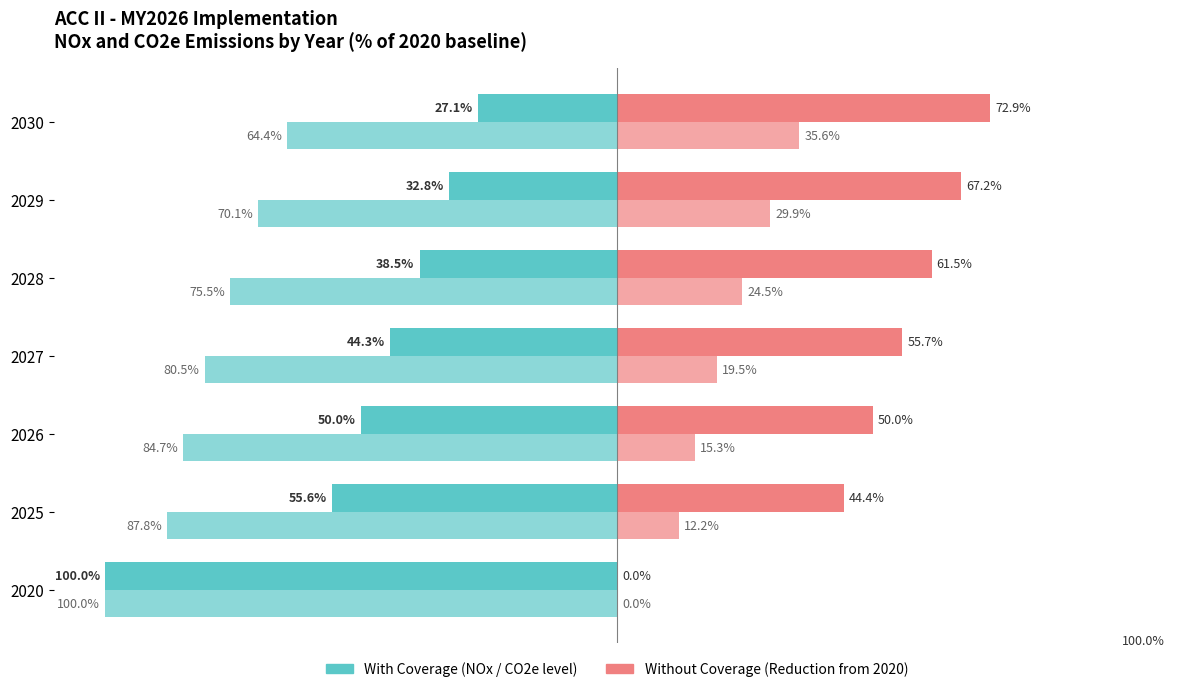

Is it true that NOx Reduction equals 23.1 at 2028?

False